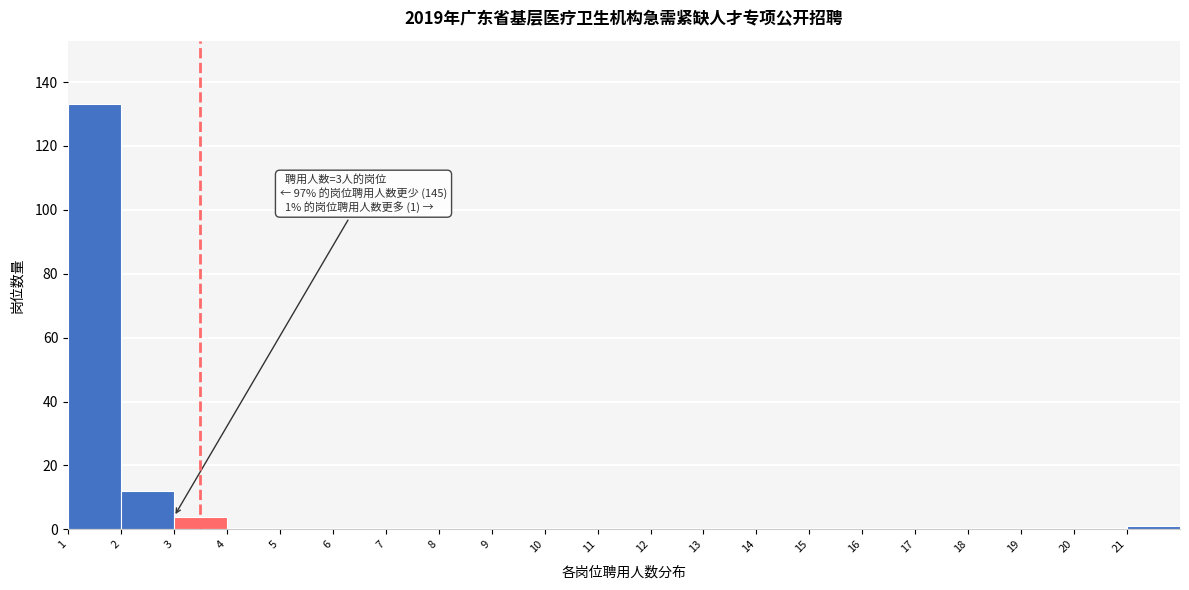

Over which range of the x-axis is the bar tallest?

1 to 2